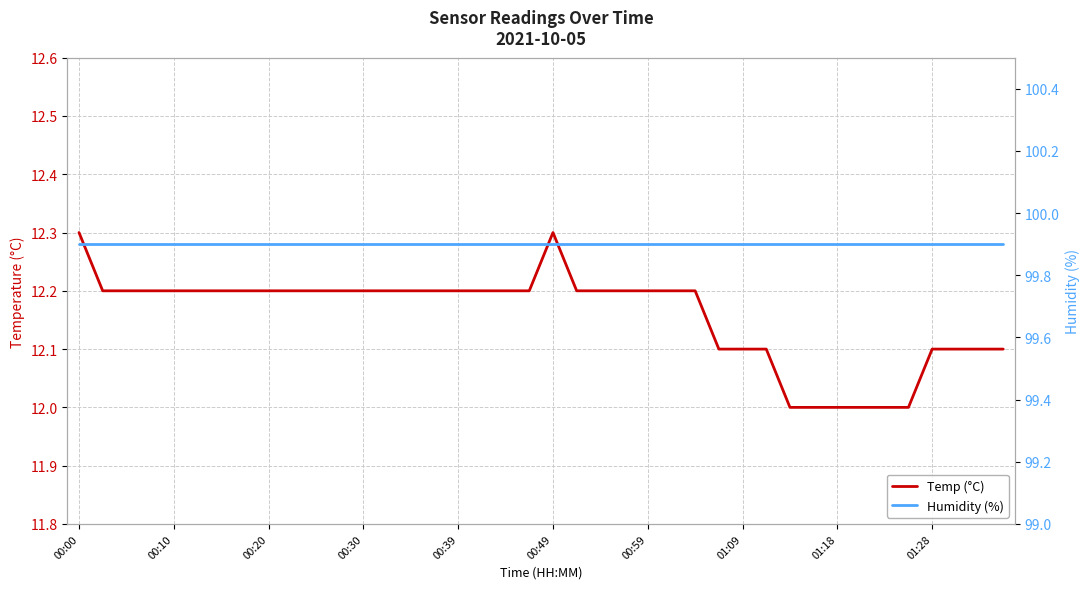

How many Temp (°C) values are between 12 and 13?

40